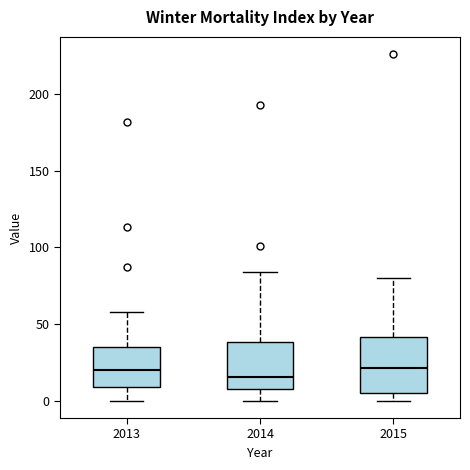

Where is the upper edge of the box at x = 2013 on the y-axis? The values are not printed on the chart, so give them approximately, as read against the axis.

35